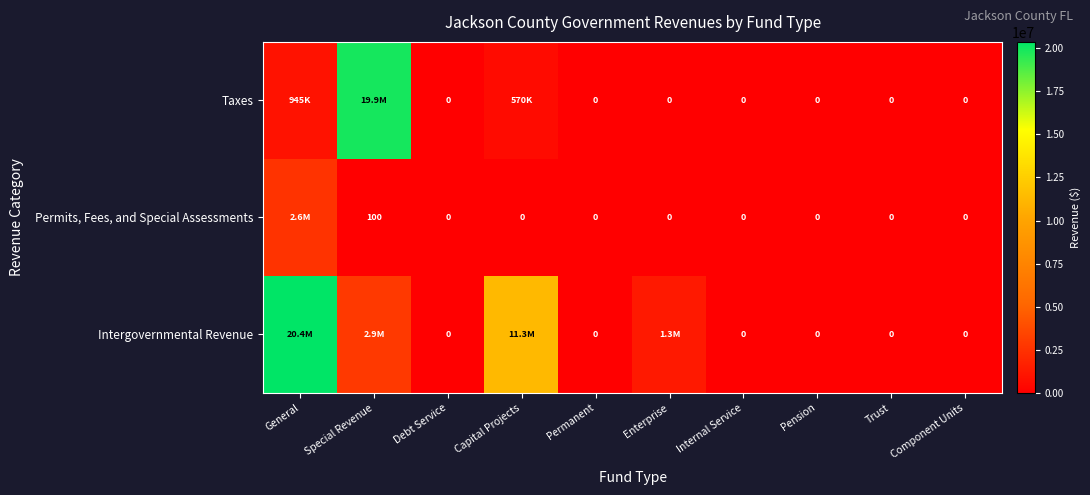

Is it true that Permits, Fees, and Special Assessments equals 59 at Special Revenue?

False